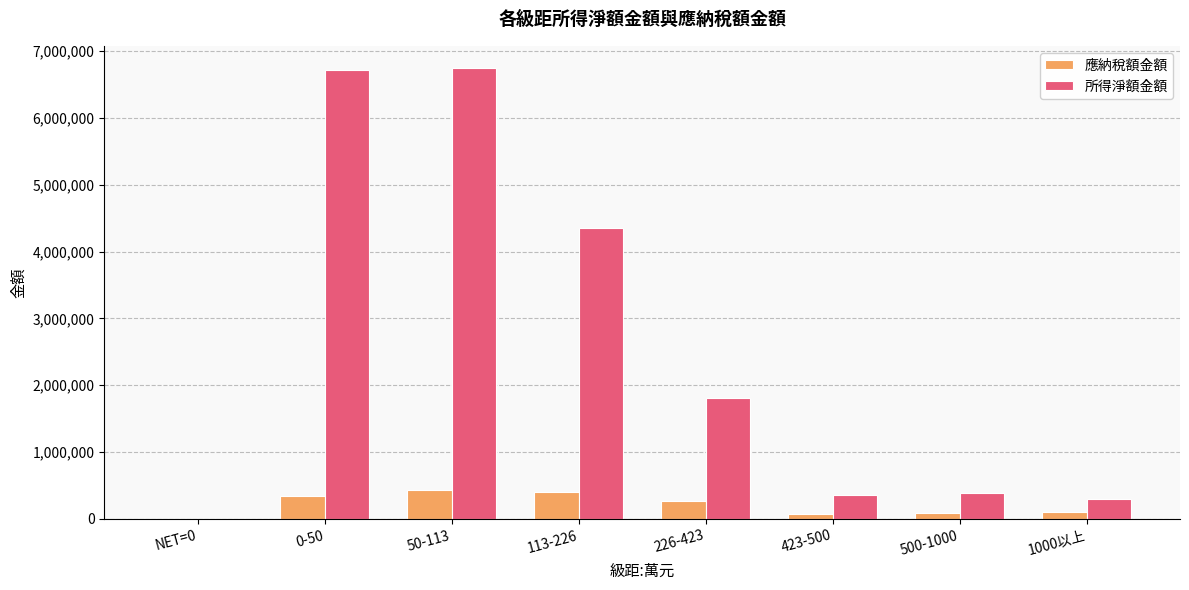

Which series has the largest total across all categories?

所得淨額金額